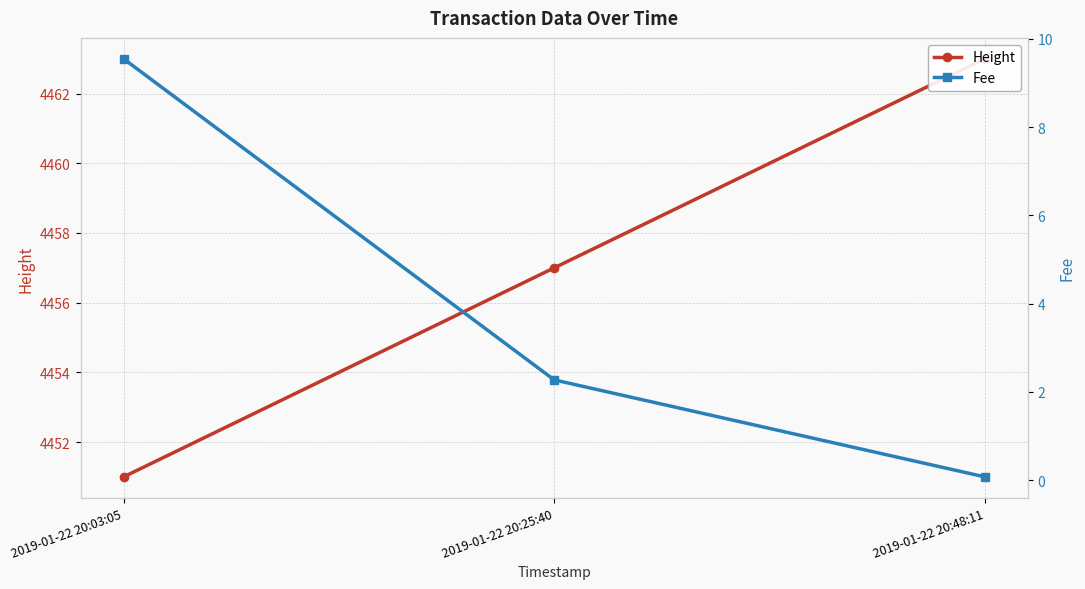

What are all the series names shown in the legend?

Height, Fee